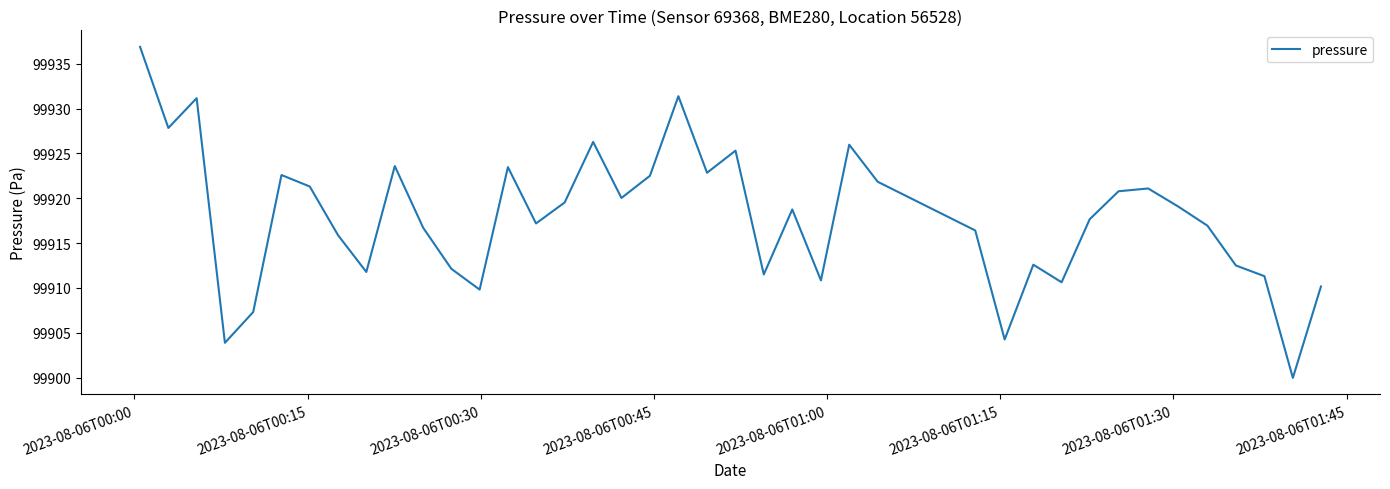

What is the greatest value displayed?

99936.9